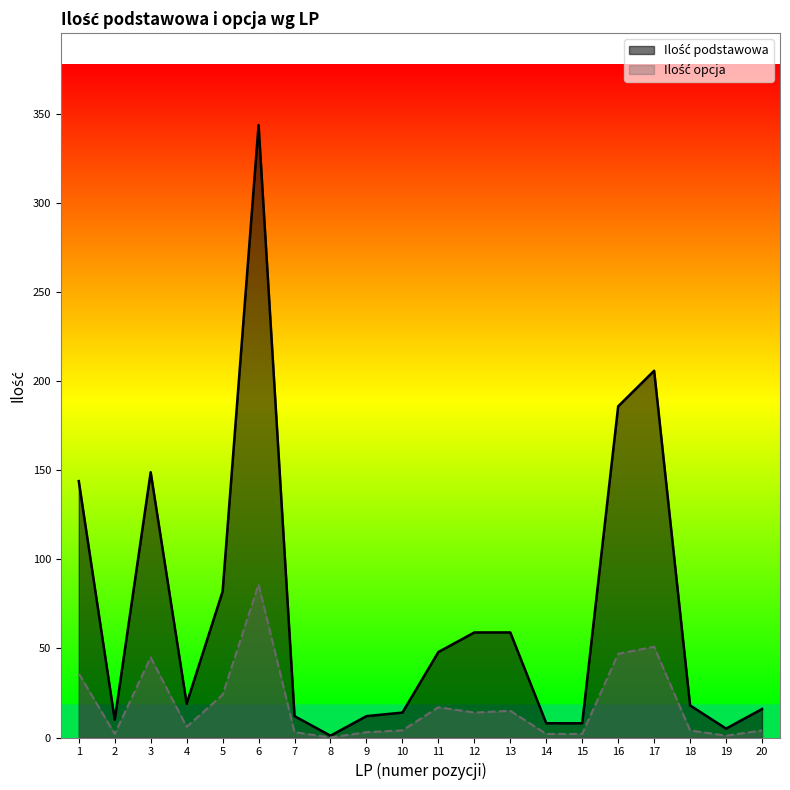

Between 1 and 3, which is larger?

3